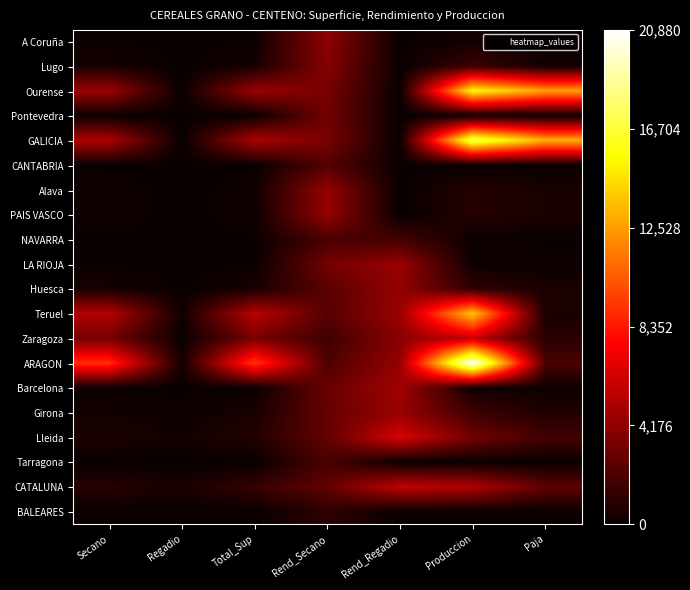

Which label corresponds to the smallest value in the chart?

Regadio